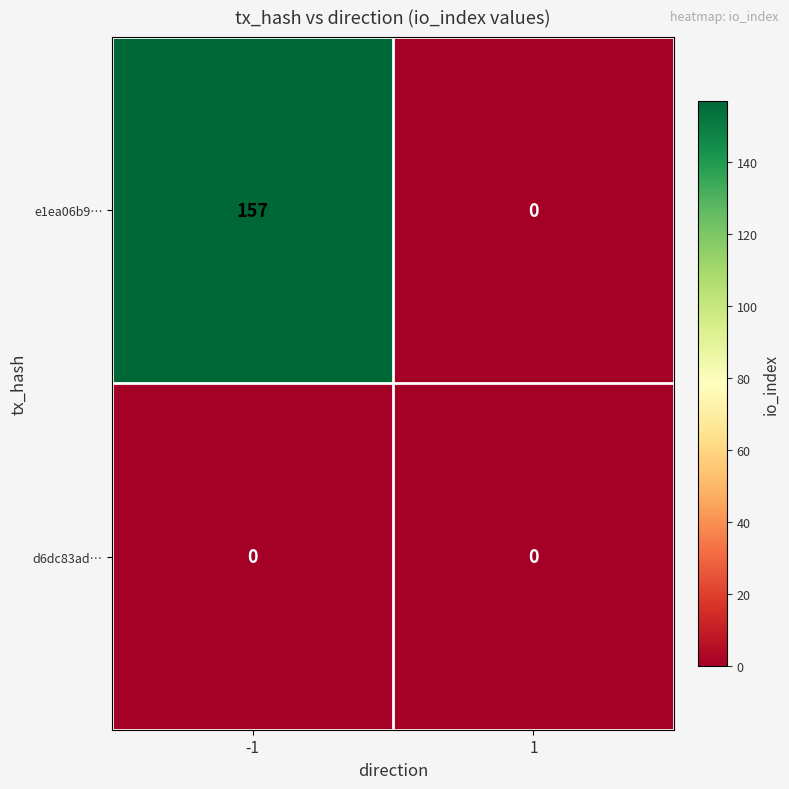

At how many categories does at least one series exceed 147?

1